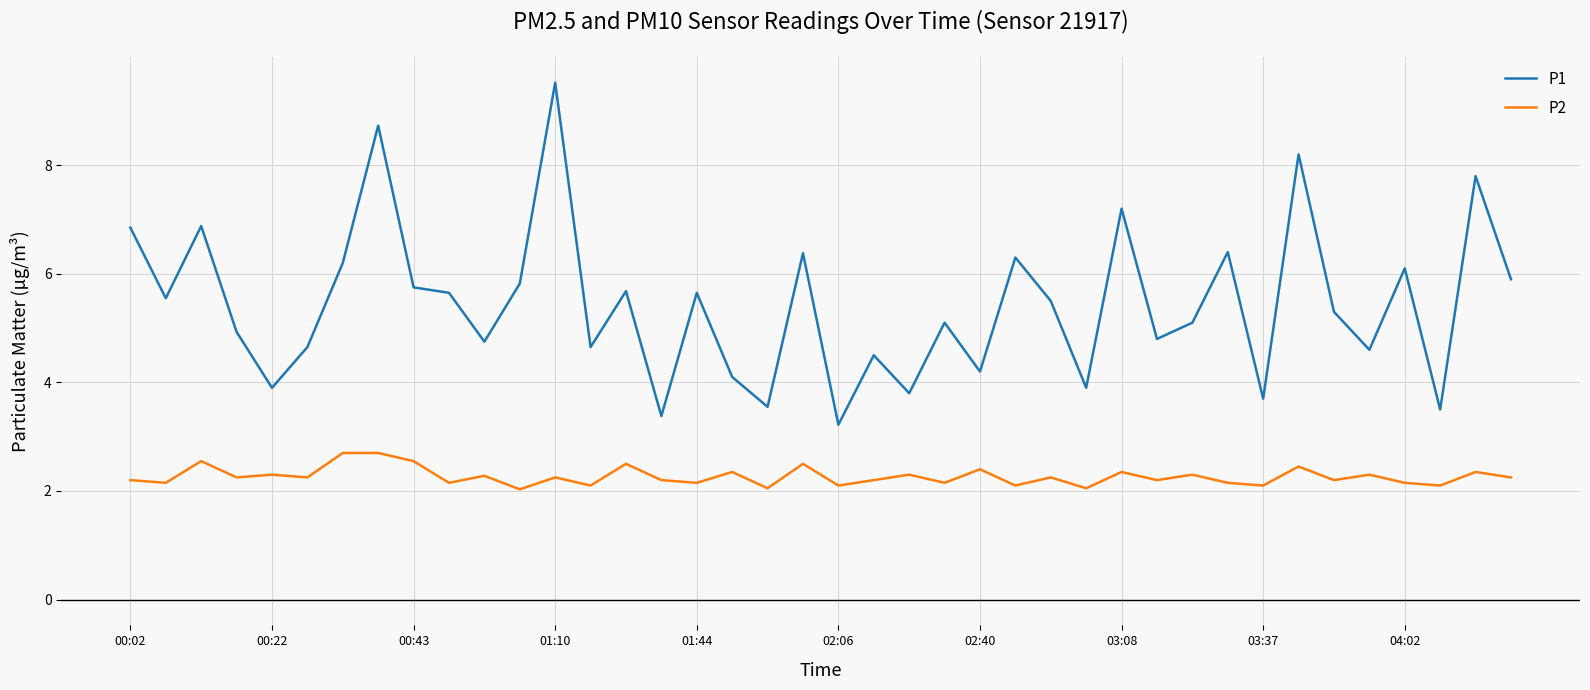

What is the difference between the maximum and minimum values in the P2 series?

0.7